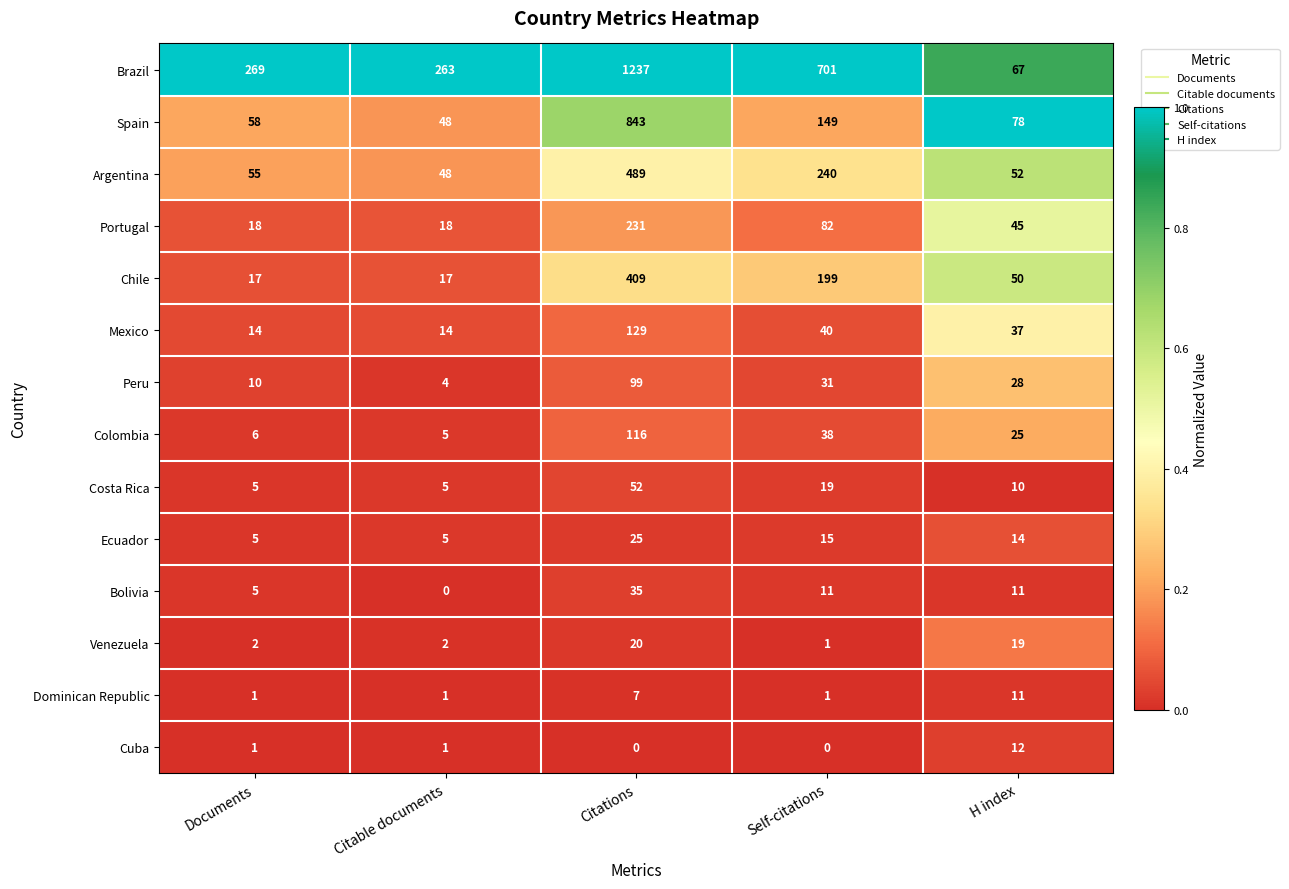

At which category is the sum across all series the highest?

Citations